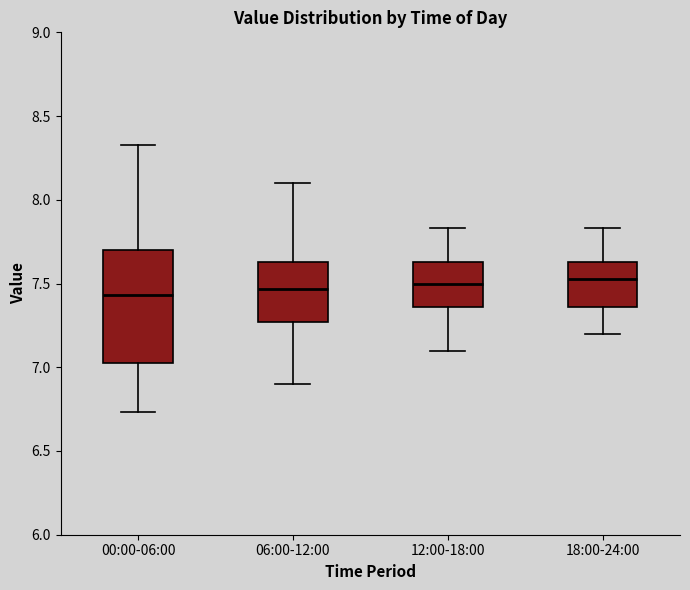

Where does the lower whisker of the box for 06:00-12:00 end on the y-axis? The values are not printed on the chart, so give them approximately, as read against the axis.

6.90